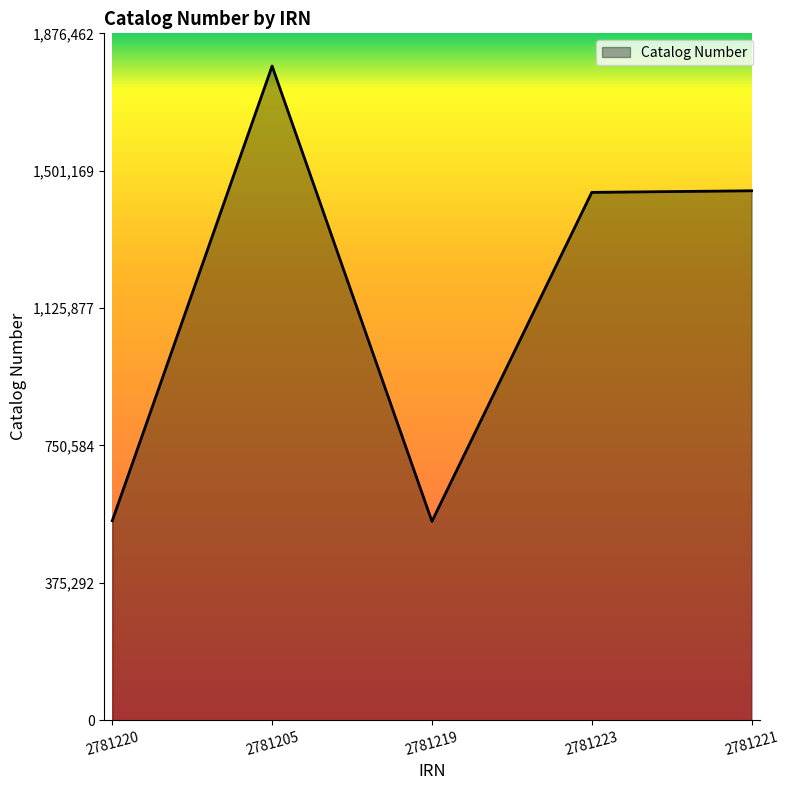

What position from the left is 2781220?

1